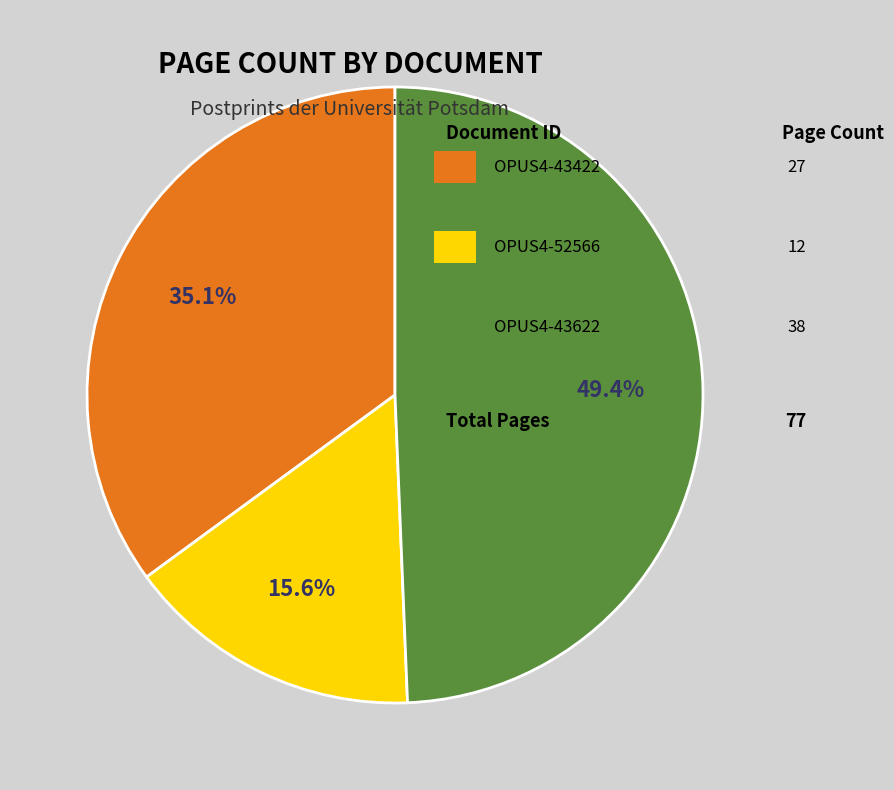

To the nearest percent, what is the average slice percentage?

33%